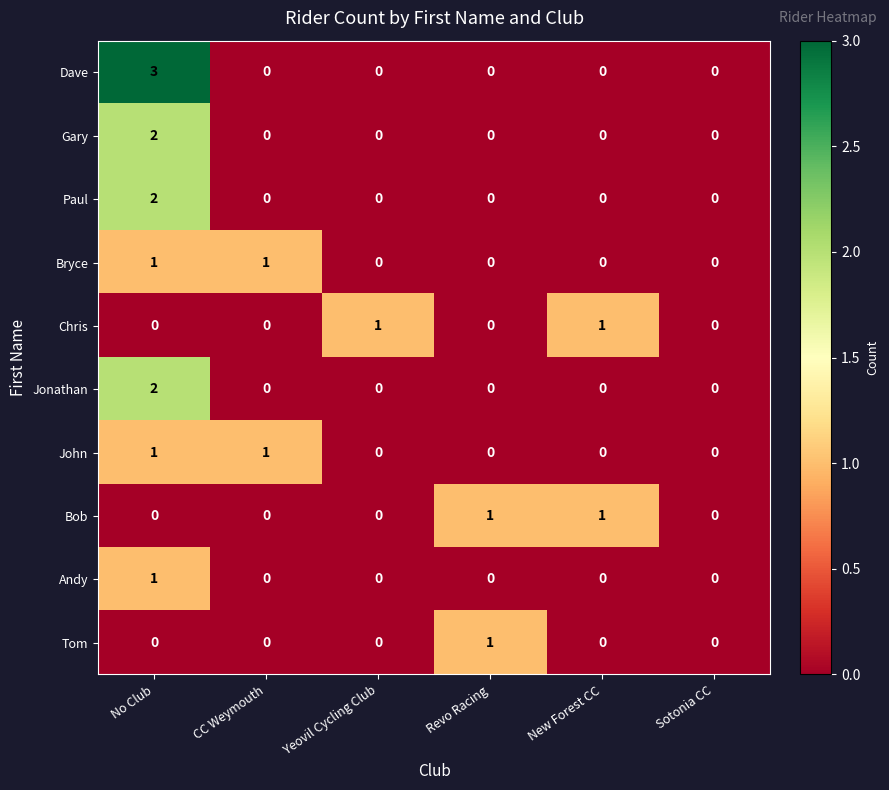

Which series has the largest total across all categories?

Dave